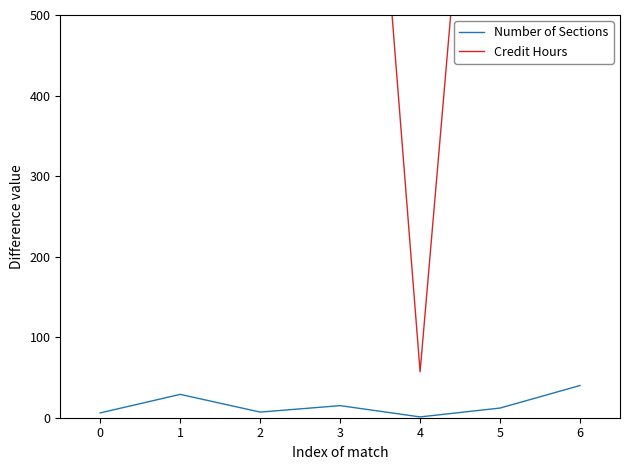

How many values in the Credit Hours series exceed 1215?

3